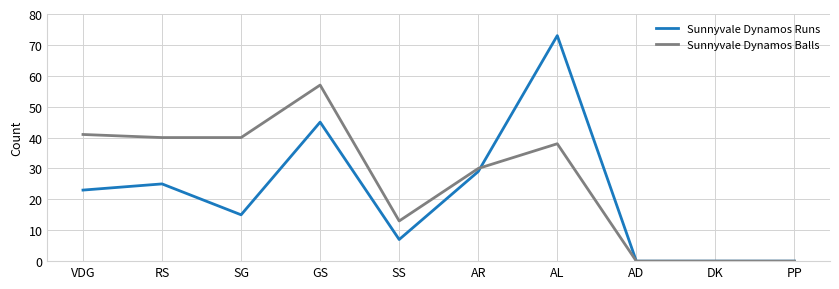

At which category is the sum across all series the highest?

AL